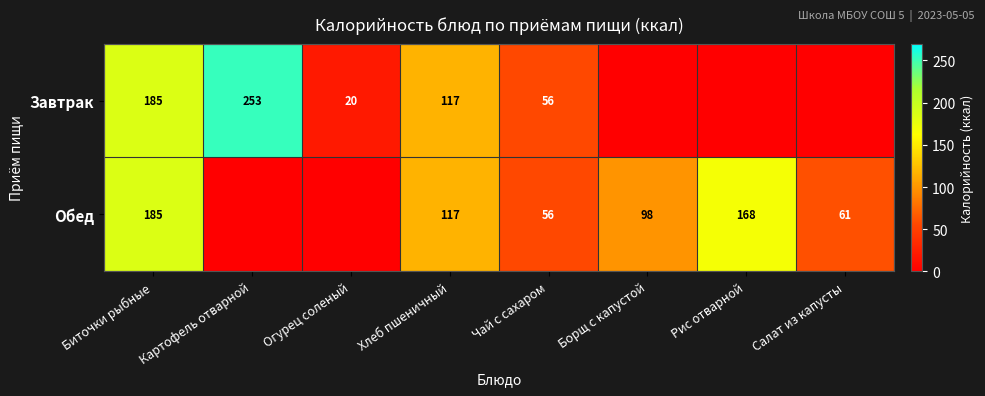

At which category does the chart reach its minimum across all series?

Борщ с капустой